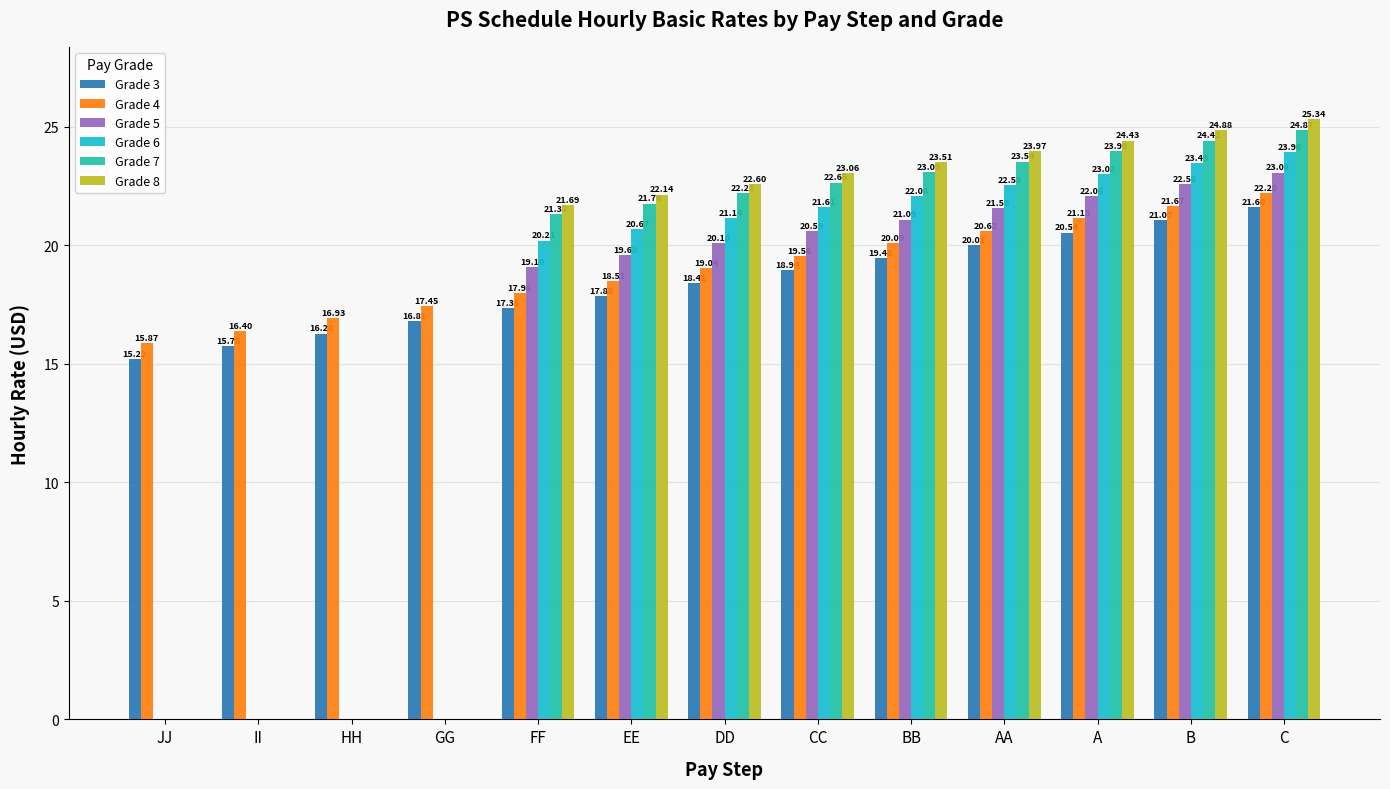

What is the sum of all Grade 4 values?

247.5